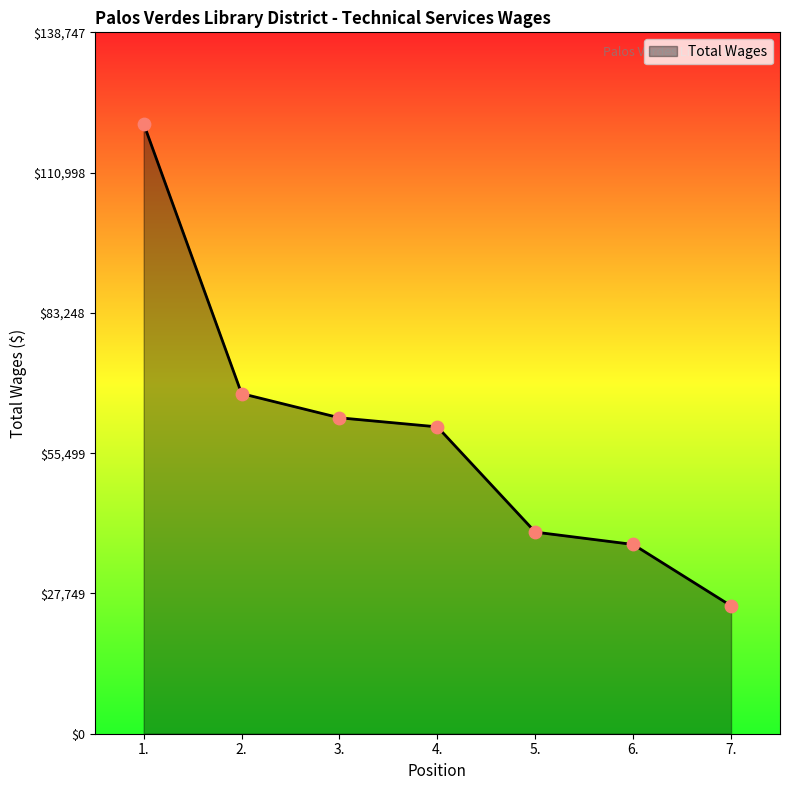

What is the ratio of the value at 1. to the value at 4.?

2.0